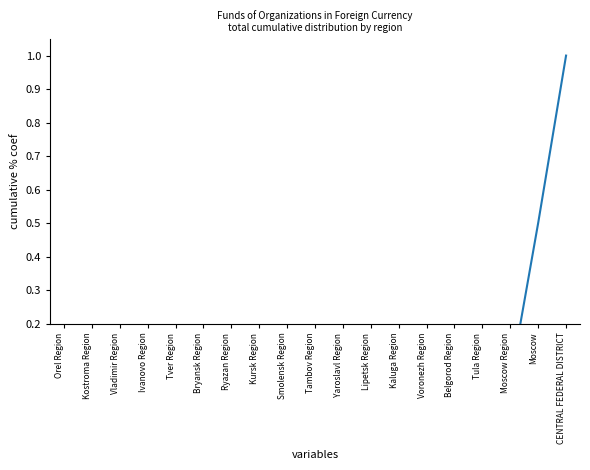

What is the greatest value displayed?

1.0